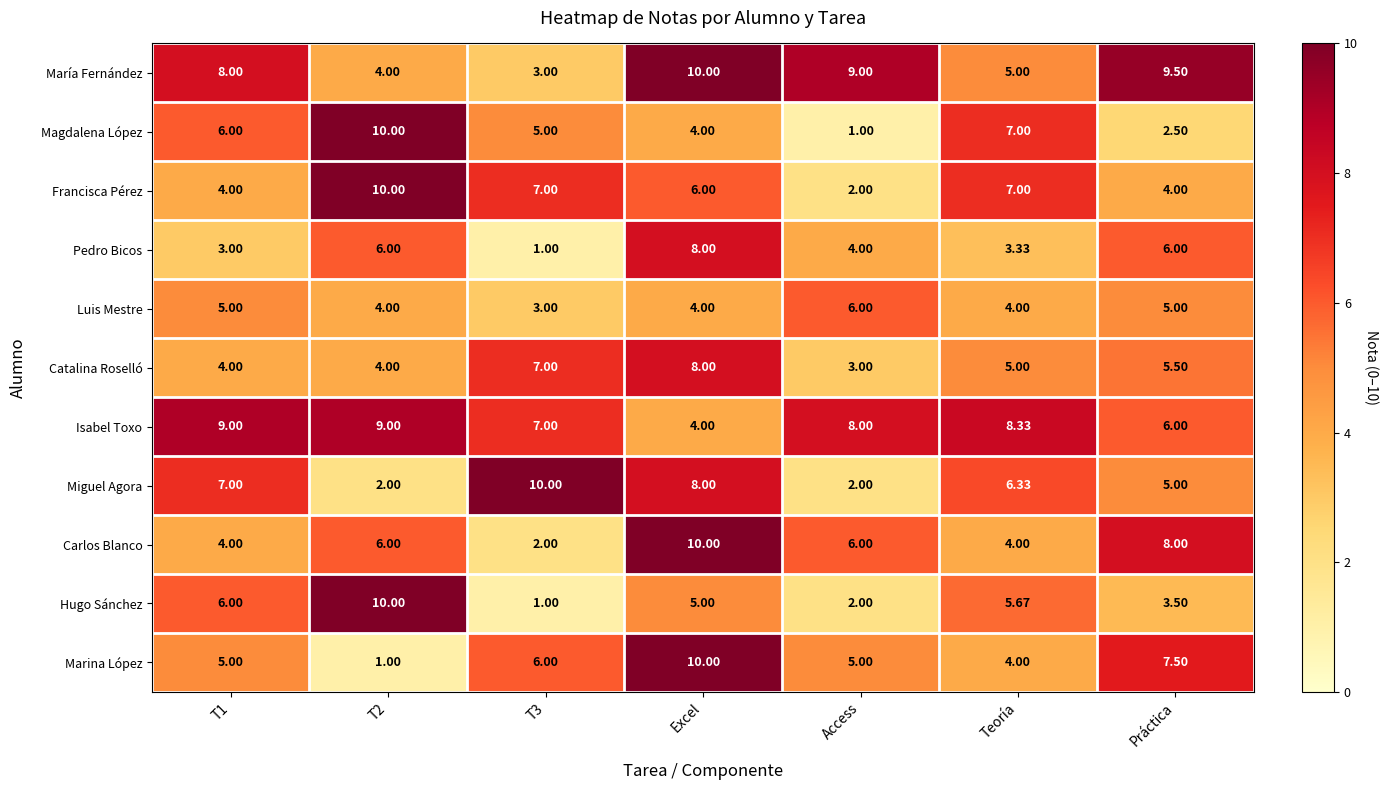

Is the value of Hugo Sánchez at Práctica greater than the value of Magdalena López at T2?

No